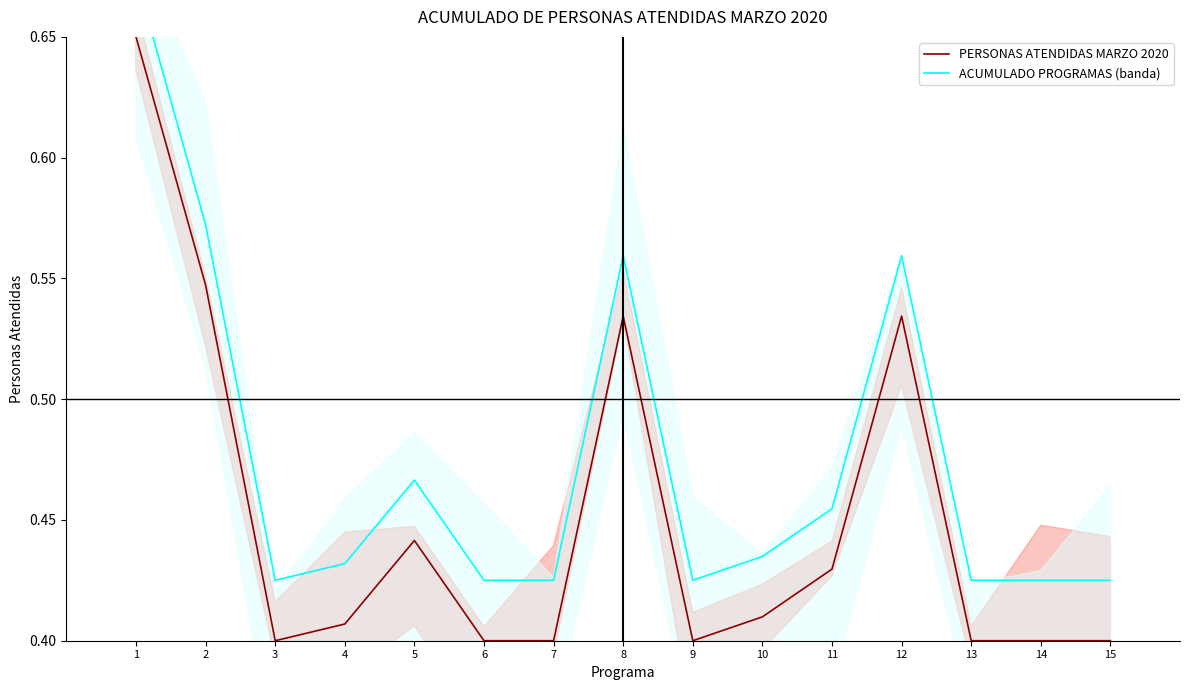

What is the minimum value shown in the chart?

0.4